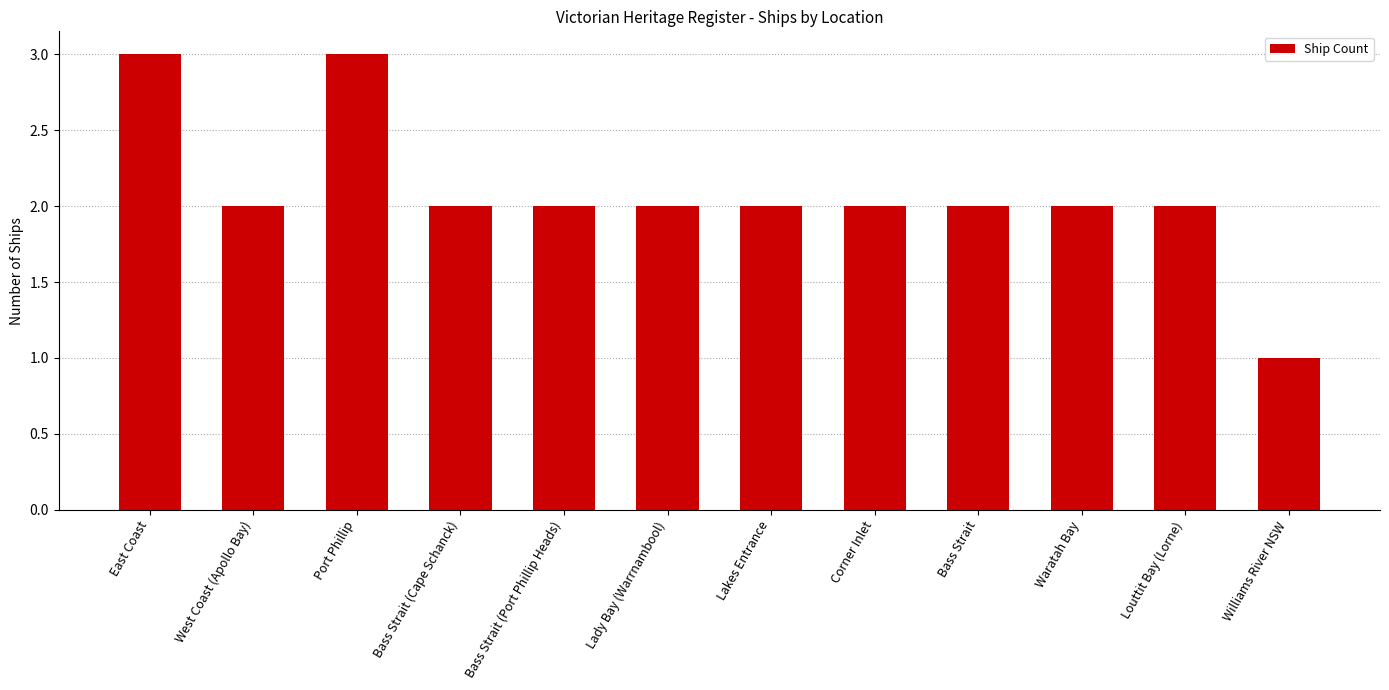

What value does the data have at East Coast?

3